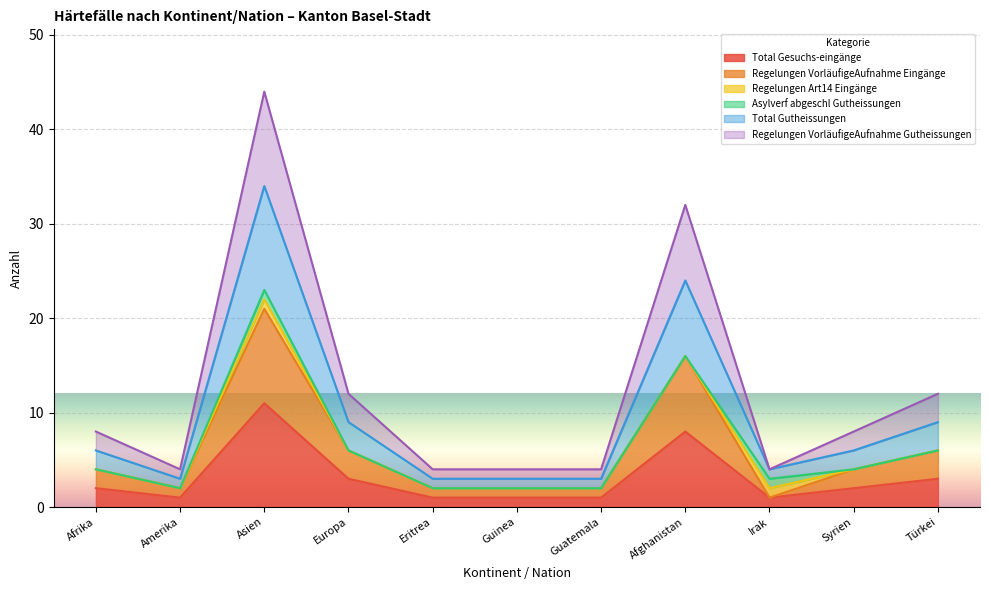

Which series changed the most between Eritrea and Guatemala?

Total Gesuchs-eingänge